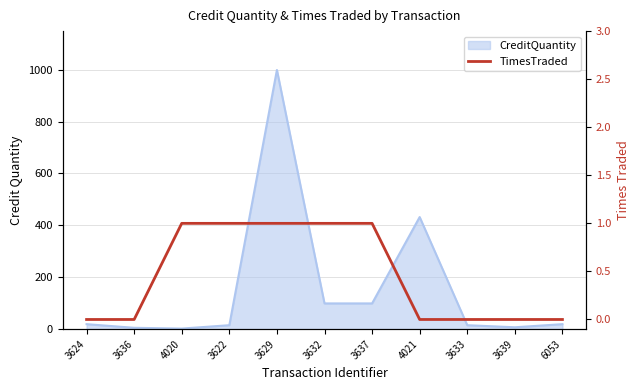

List the labels in order of value, largest first.

4020, 3622, 3629, 3632, 3637, 3624, 3636, 4021, 3633, 3639, 6053